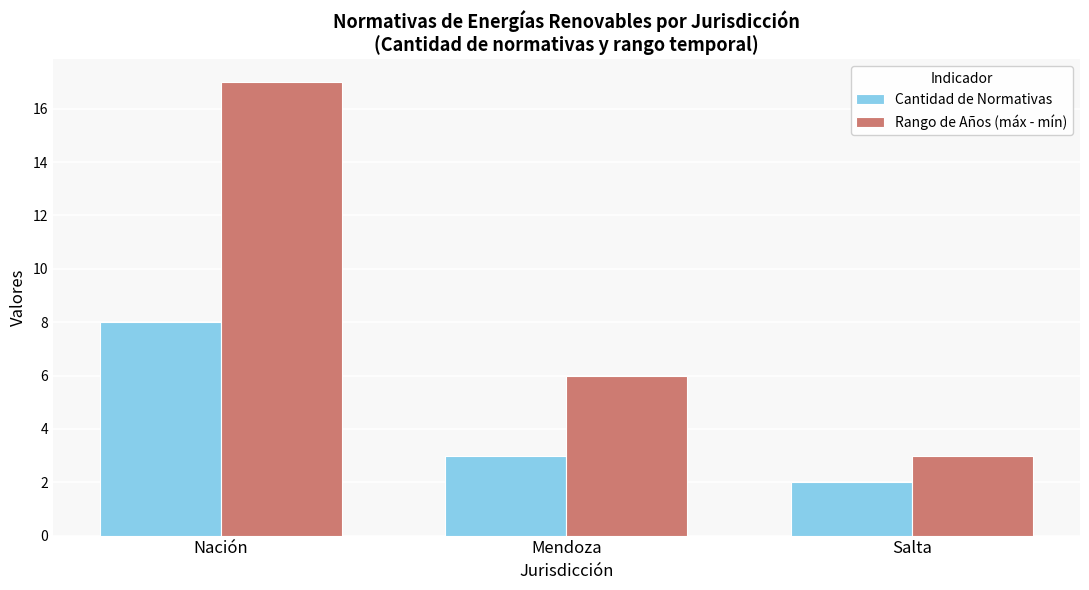

What are all the series names shown in the legend?

Cantidad de Normativas, Rango de Años (máx - mín)